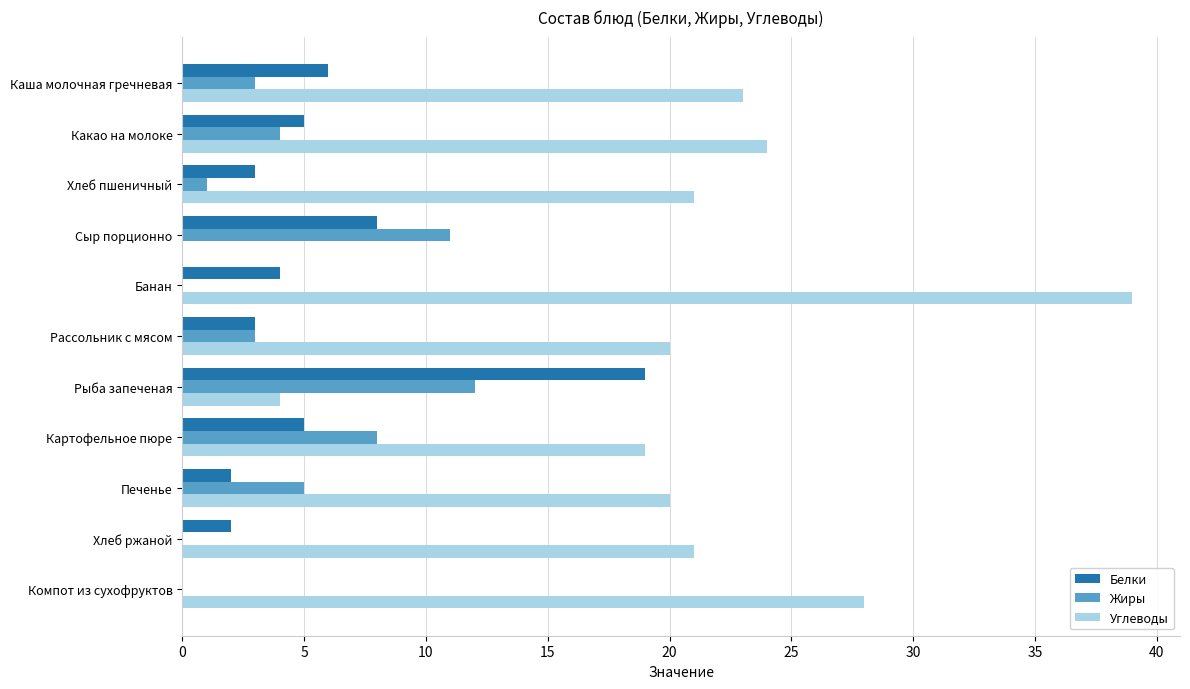

Which series changed the most between Печенье and Хлеб ржаной?

Жиры